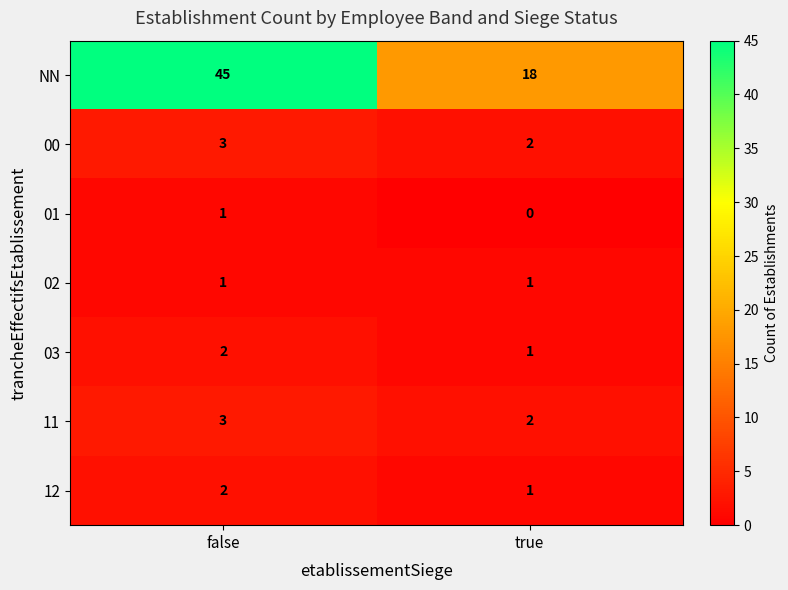

What is the total value across all series at true?

25